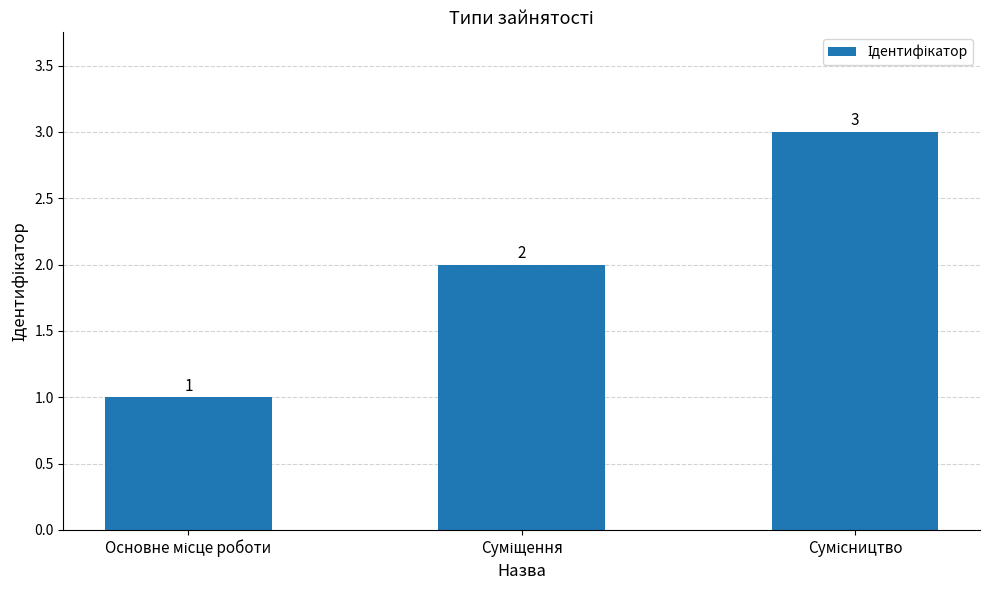

Count the values in the range 1 to 3.

3